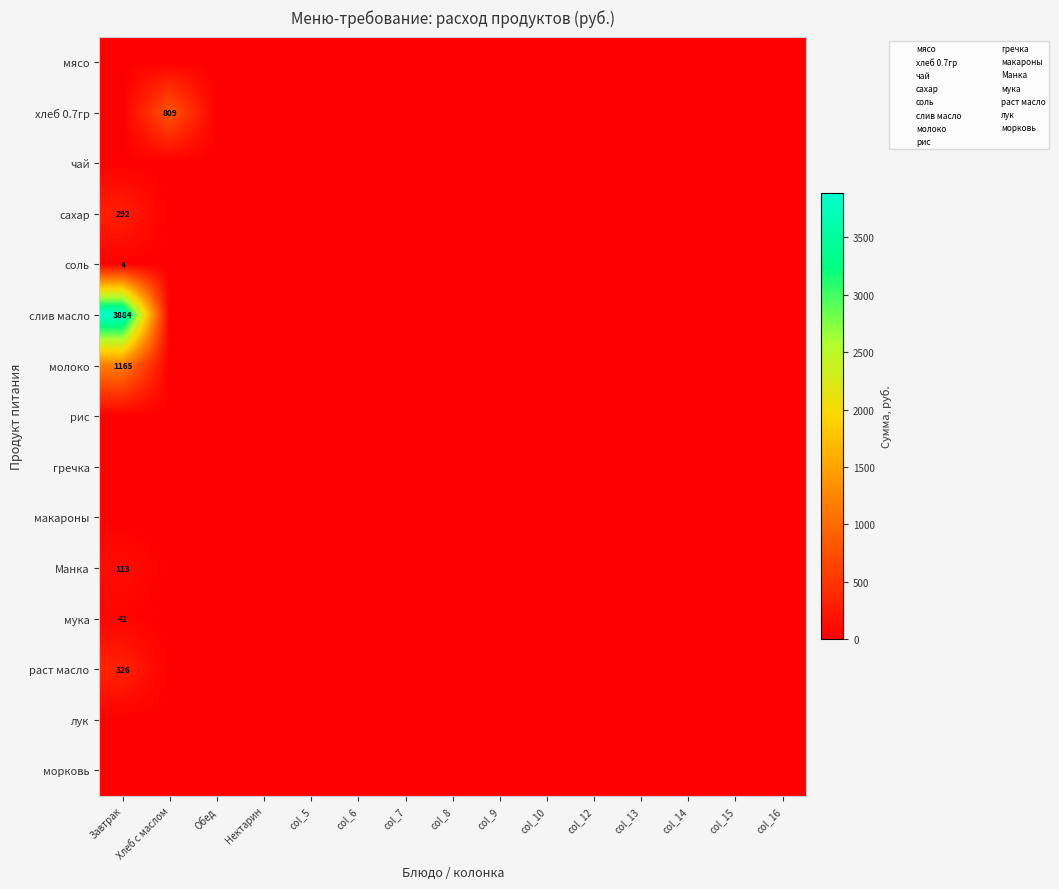

Rank the series at col_8 from highest to lowest value.

мясо, хлеб 0.7гр, чай, сахар, соль, слив масло, молоко, рис, гречка, макароны, Манка, мука, раст масло, лук, морковь